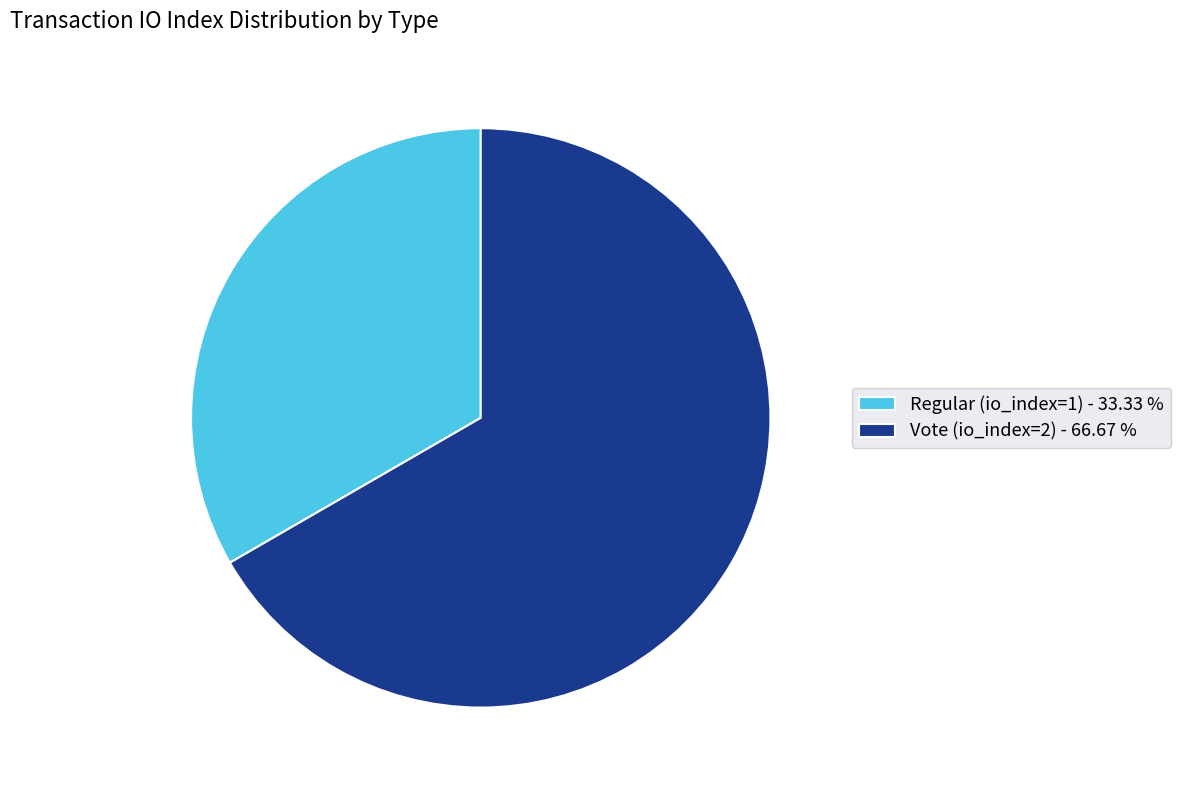

Is the sum of Vote (io_index=2) and Regular (io_index=1) greater than half?

Yes